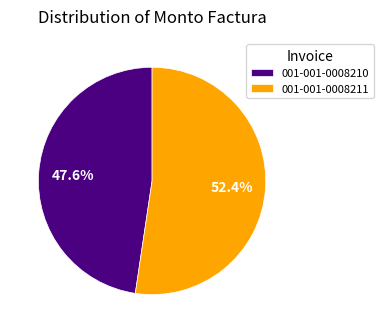

Count the number of slices in the pie.

2